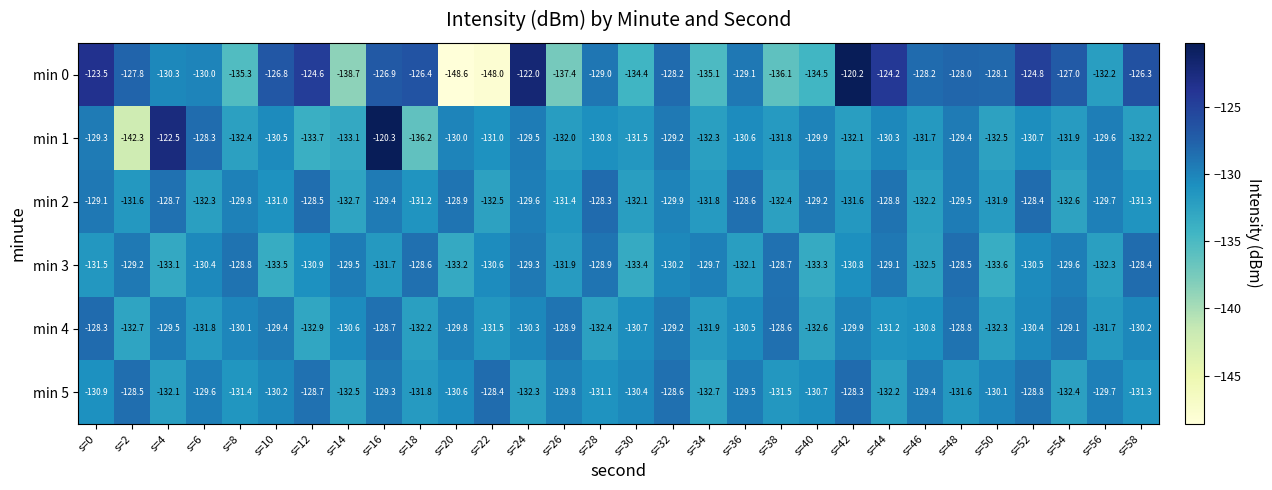

Which series changed the most between s=24 and s=26?

min 0